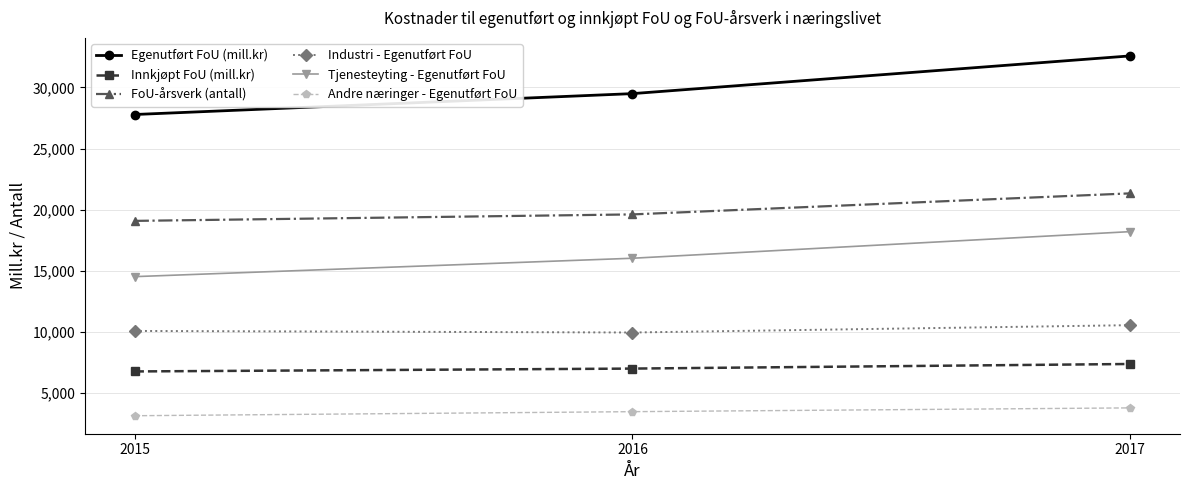

Count the FoU-årsverk (antall) values in the range 19087 to 21336.

3